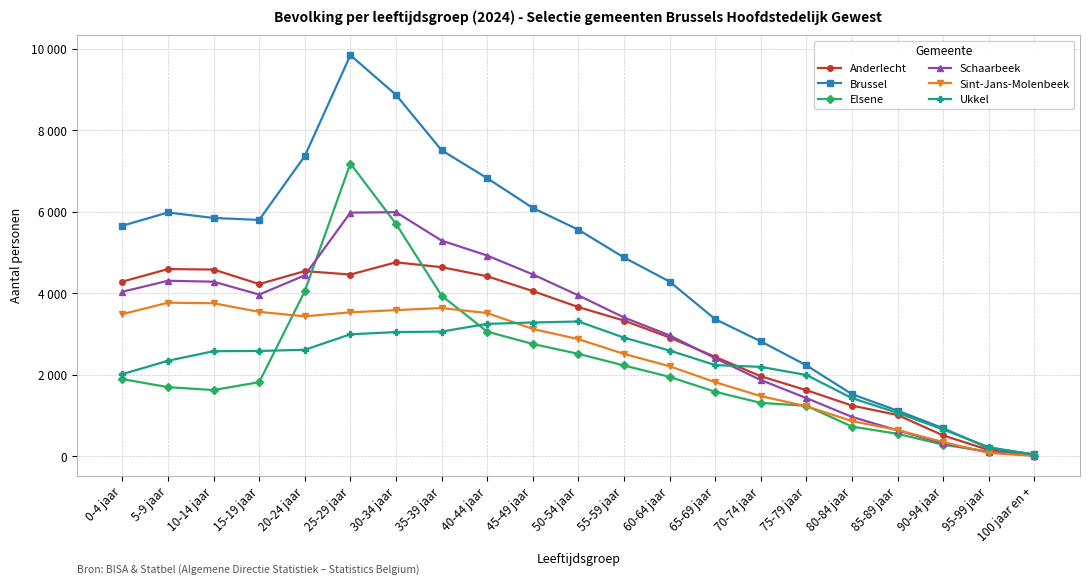

What is the spread (max minus min) of values at 5-9 jaar?

4285